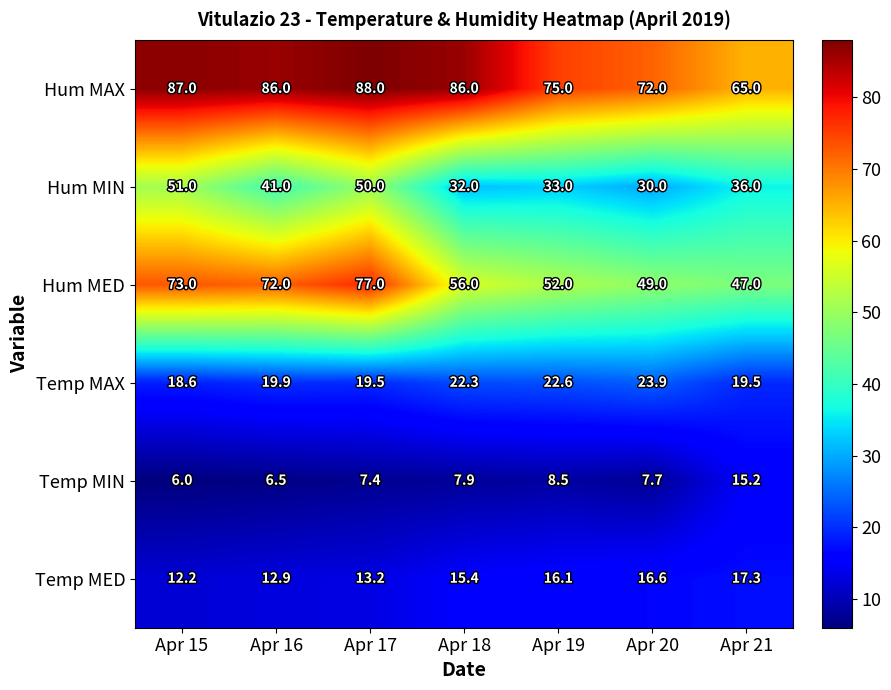

The value of Temp MED at Apr 15 is 20.1. True or false?

False